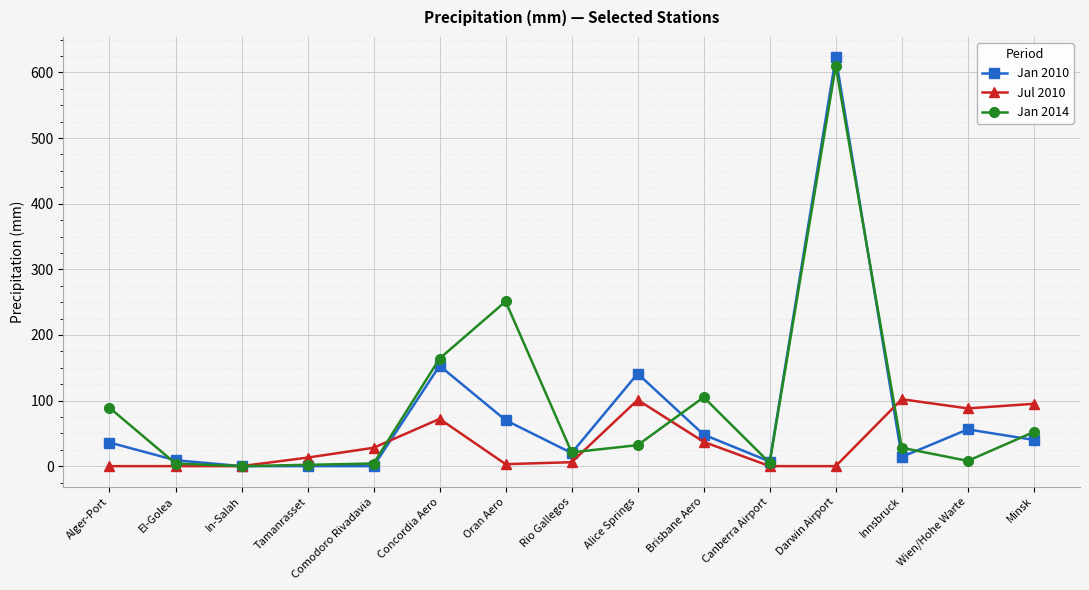

What is the maximum value for Jan 2014?

610